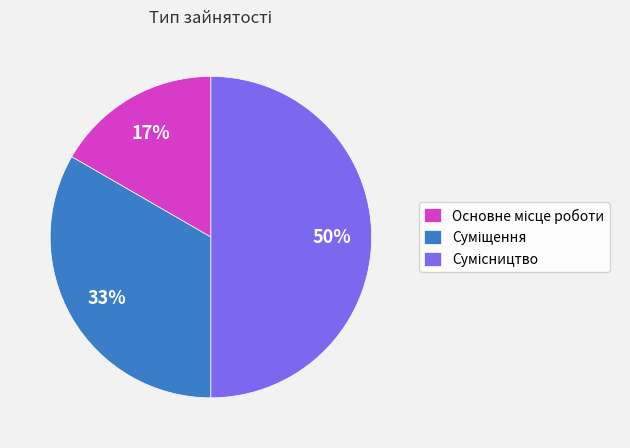

To the nearest percent, what is the difference between the largest and smallest slice percentages?

33%